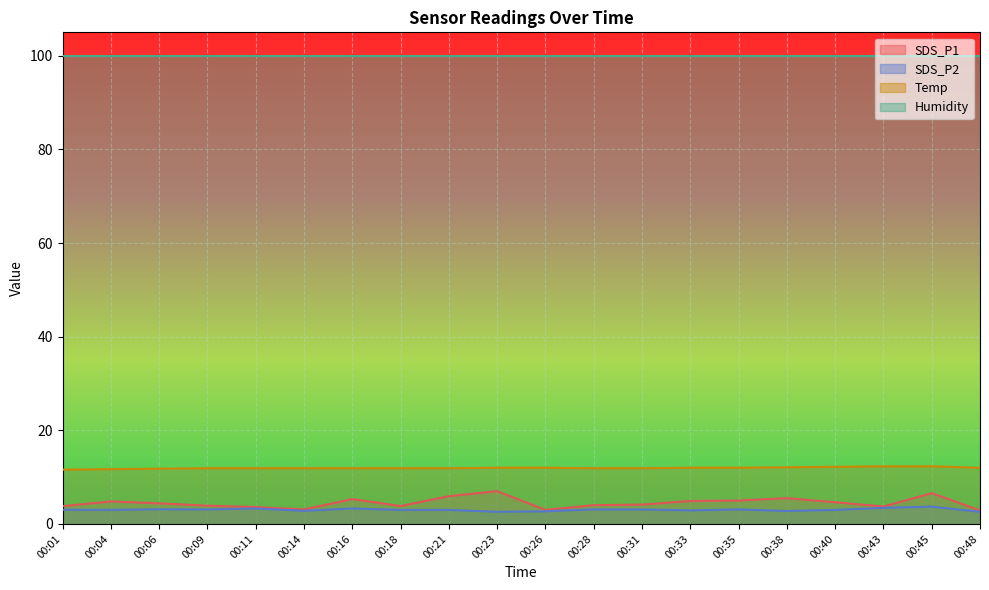

What is the difference between the maximum and minimum values in the SDS_P1 series?

4.1